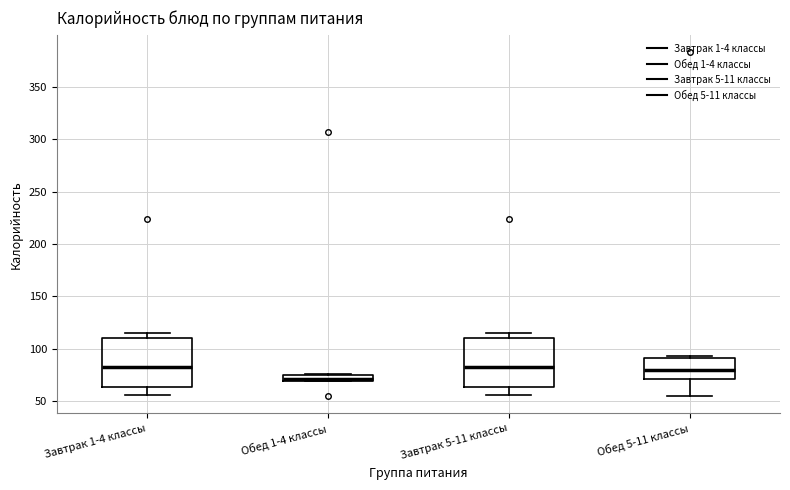

Where is the upper edge of the box for Обед 1-4 классы on the y-axis? The values are not printed on the chart, so give them approximately, as read against the axis.

75